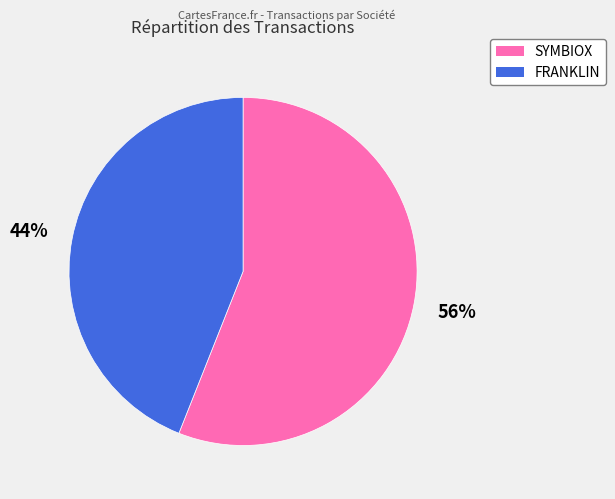

Combined, do SYMBIOX and FRANKLIN account for over 50%?

Yes